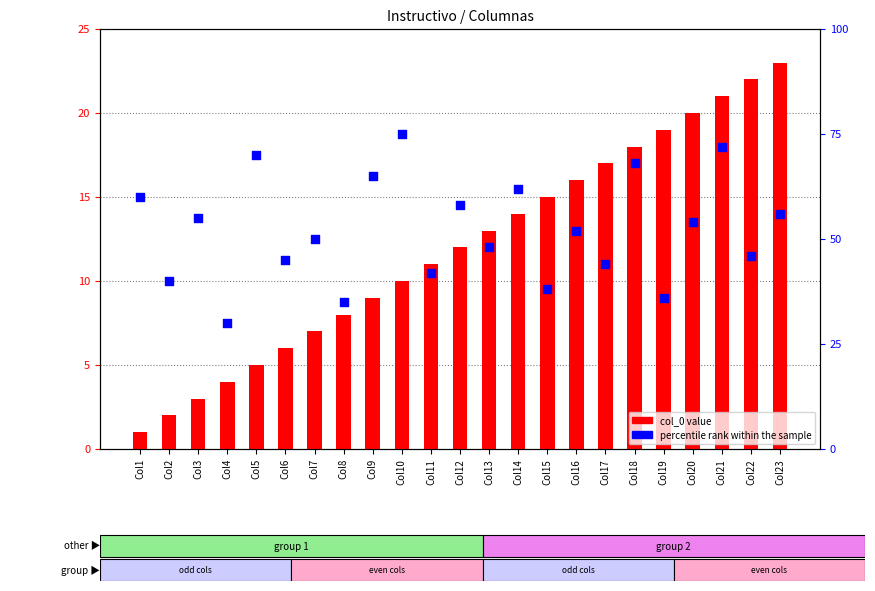

Which series has the largest total across all categories?

percentile rank within the sample